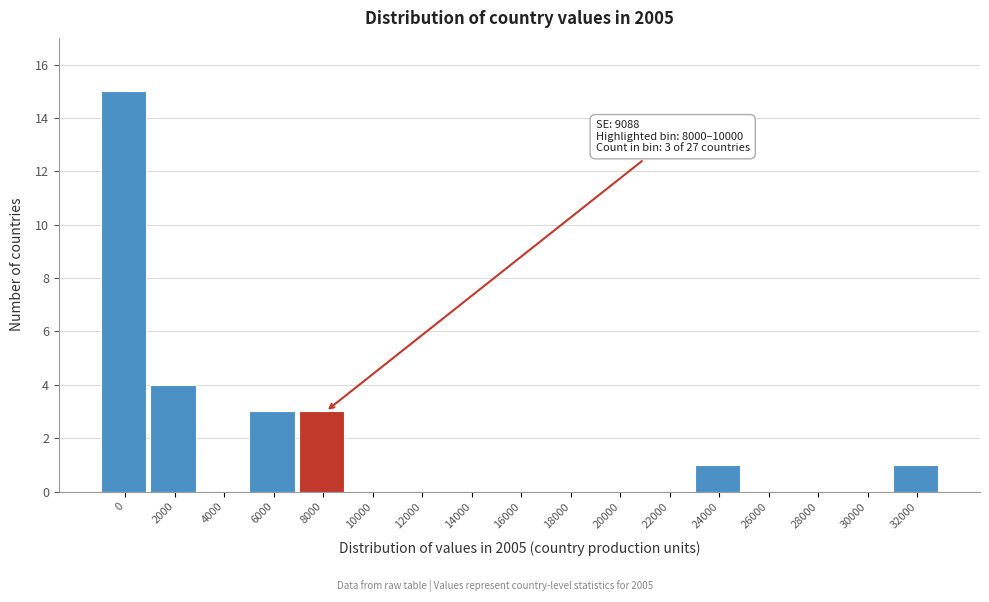

Reading left to right, transcribe all the data shown in this chart.

0=15	2000=4	4000=0	6000=3	8000=3	10000=0	12000=0	14000=0	16000=0	18000=0	20000=0	22000=0	24000=1	26000=0	28000=0	30000=0	32000=1